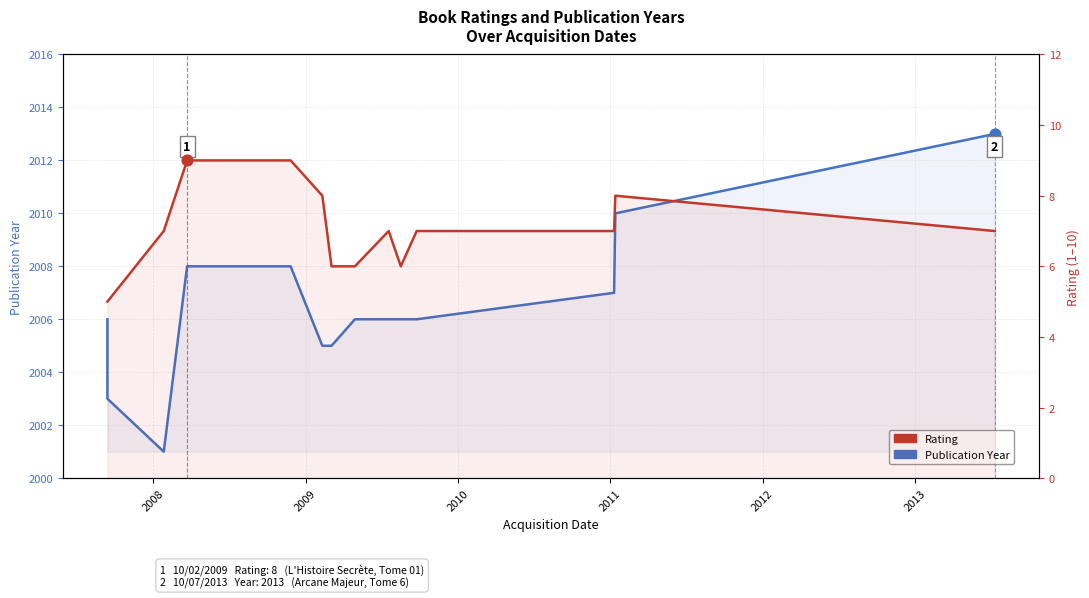

Is the value of Rating at 2008 greater than the value of Publication Year at 2013?

No